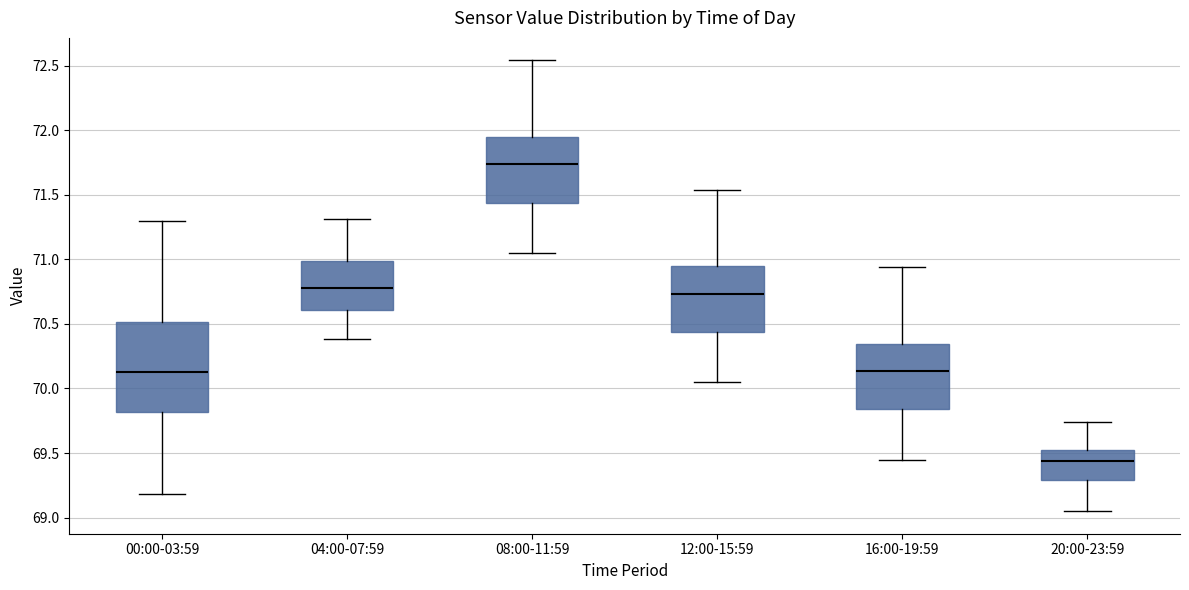

Reading left to right, transcribe this box plot: for each box, give where its median line is, the range the box spans, and where its two whiskers end, as read against the y-axis. The values are not printed on the chart, so give them approximately, as read against the axis.

00:00-03:59: median 70.15, box 69.80 to 70.50, whiskers 69.20 to 71.30
04:00-07:59: median 70.80, box 70.60 to 71.00, whiskers 70.40 to 71.30
08:00-11:59: median 71.75, box 71.45 to 71.95, whiskers 71.05 to 72.55
12:00-15:59: median 70.75, box 70.45 to 70.95, whiskers 70.05 to 71.55
16:00-19:59: median 70.15, box 69.85 to 70.35, whiskers 69.45 to 70.95
20:00-23:59: median 69.45, box 69.30 to 69.50, whiskers 69.05 to 69.75